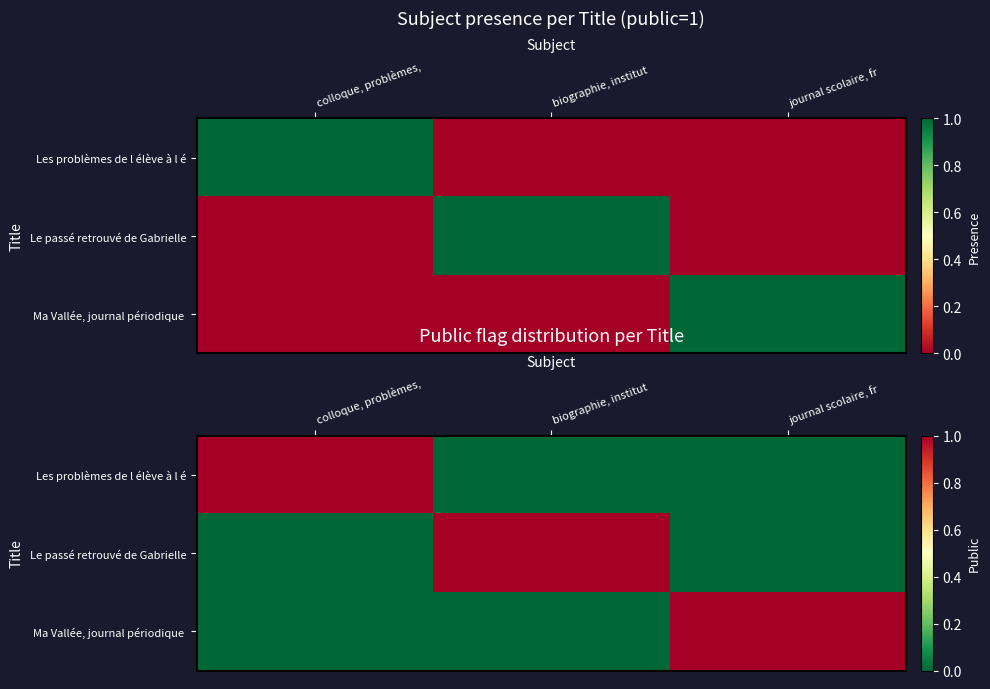

At which category is the sum across all series the highest?

colloque, problèmes,